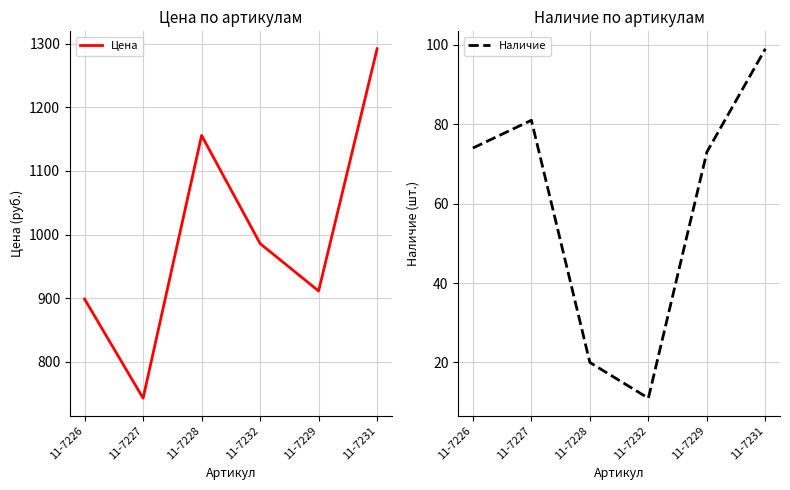

Does the chart display data point markers on the line(s)?

No